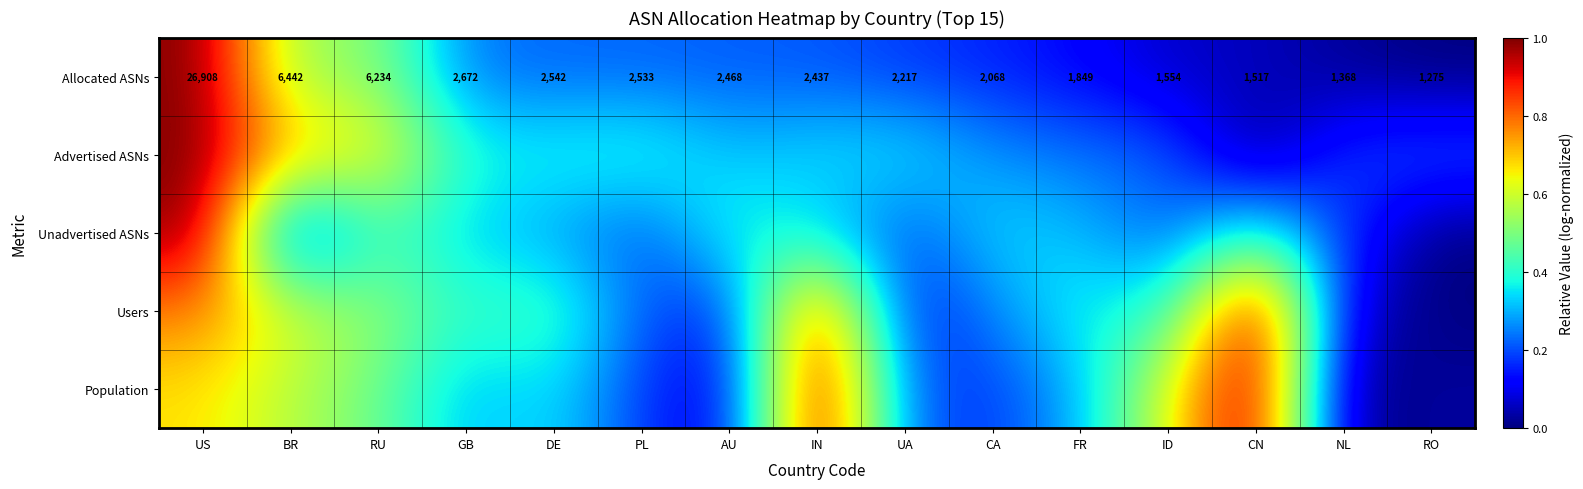

At which category is the sum across all series the highest?

US